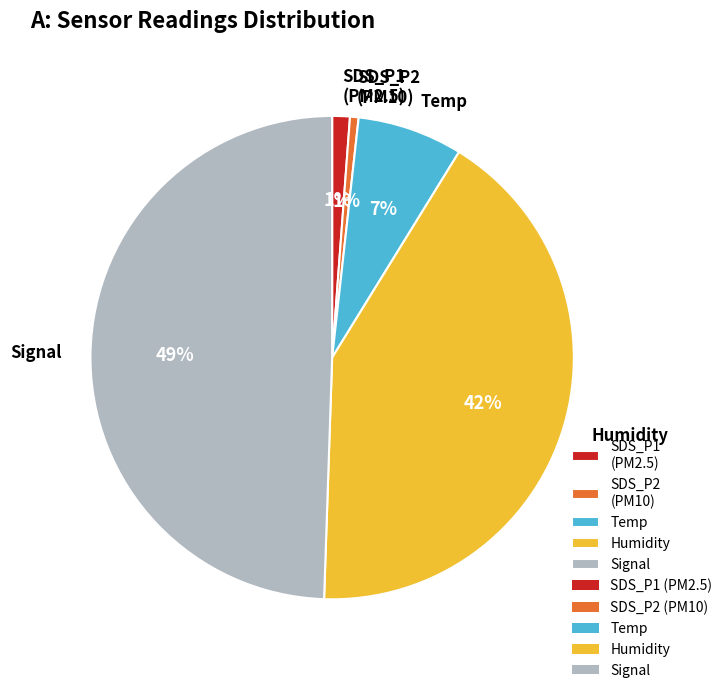

Does SDS_P1 represent more than half of the total?

No